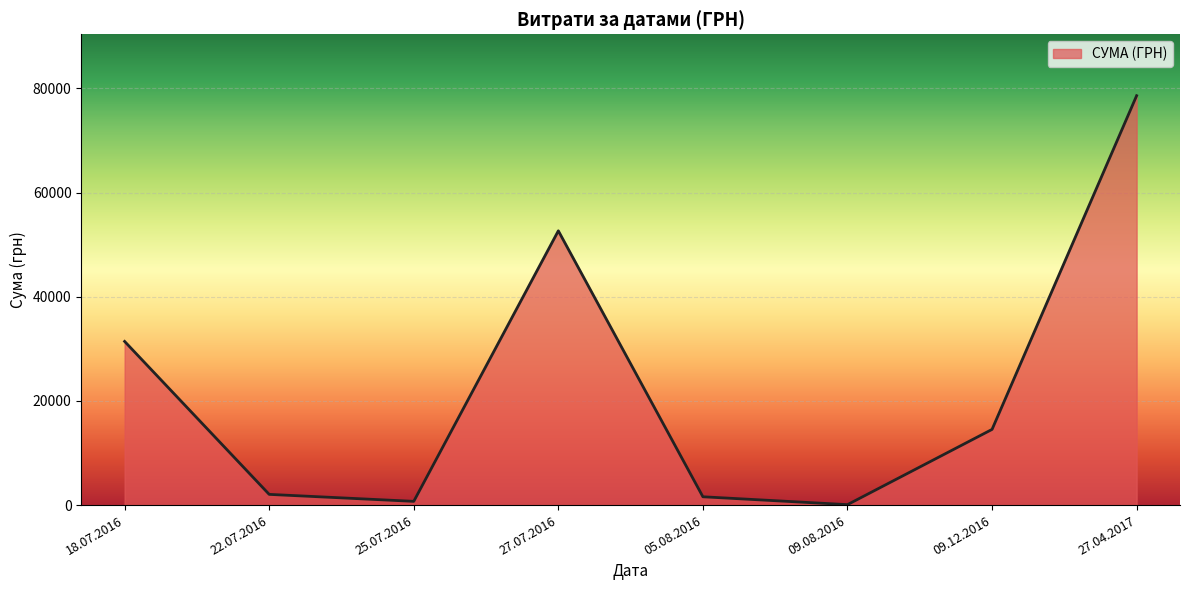

What is the smallest value displayed?

85.0